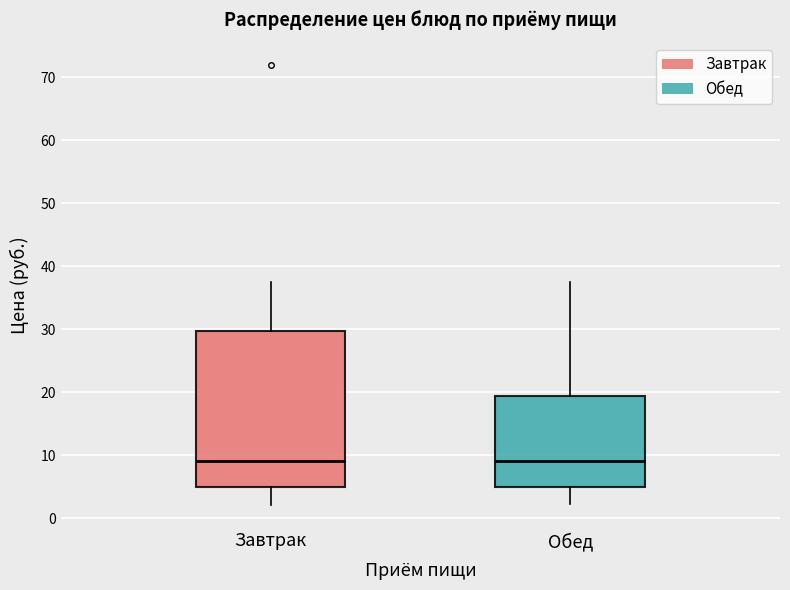

Where is the lower edge of the box for Обед on the y-axis? The values are not printed on the chart, so give them approximately, as read against the axis.

5